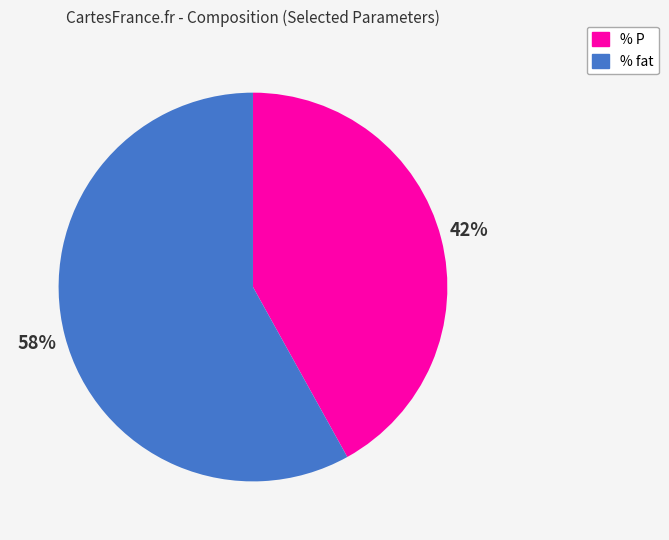

To the nearest percent, what percentage of the pie is % P?

42%